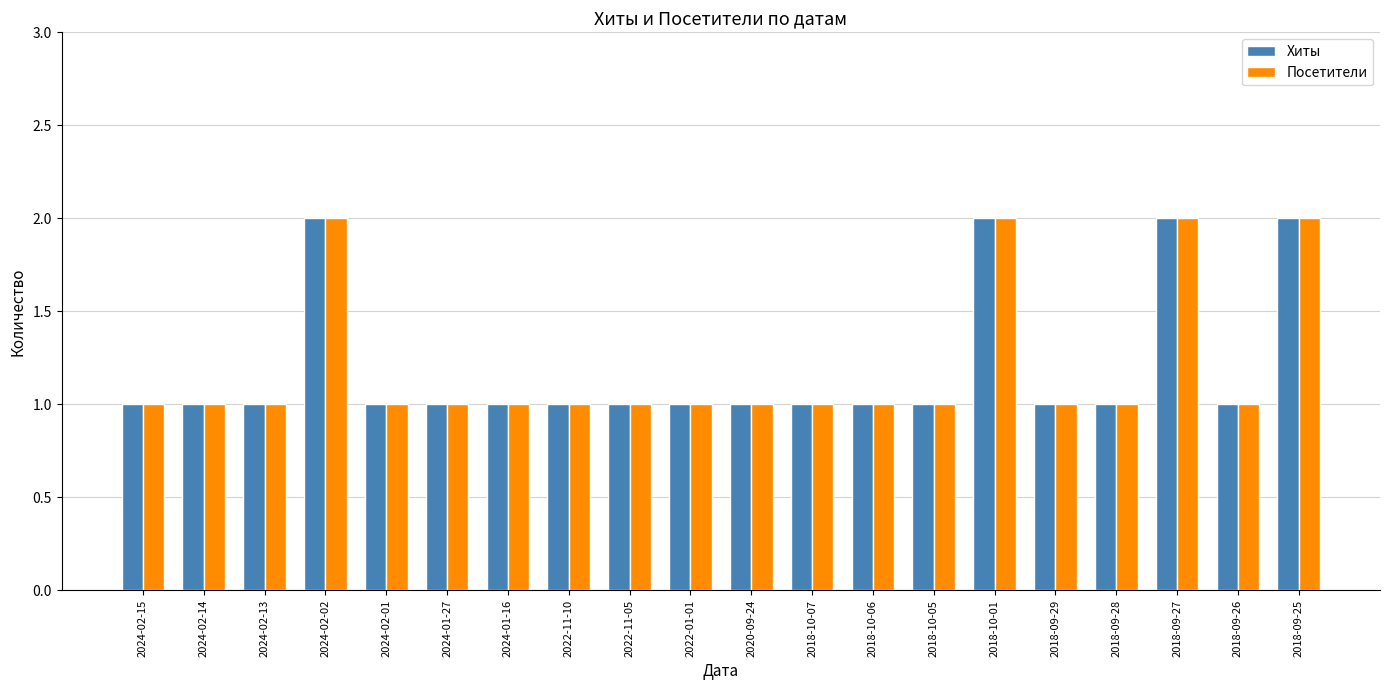

Count the number of categories in the chart.

20